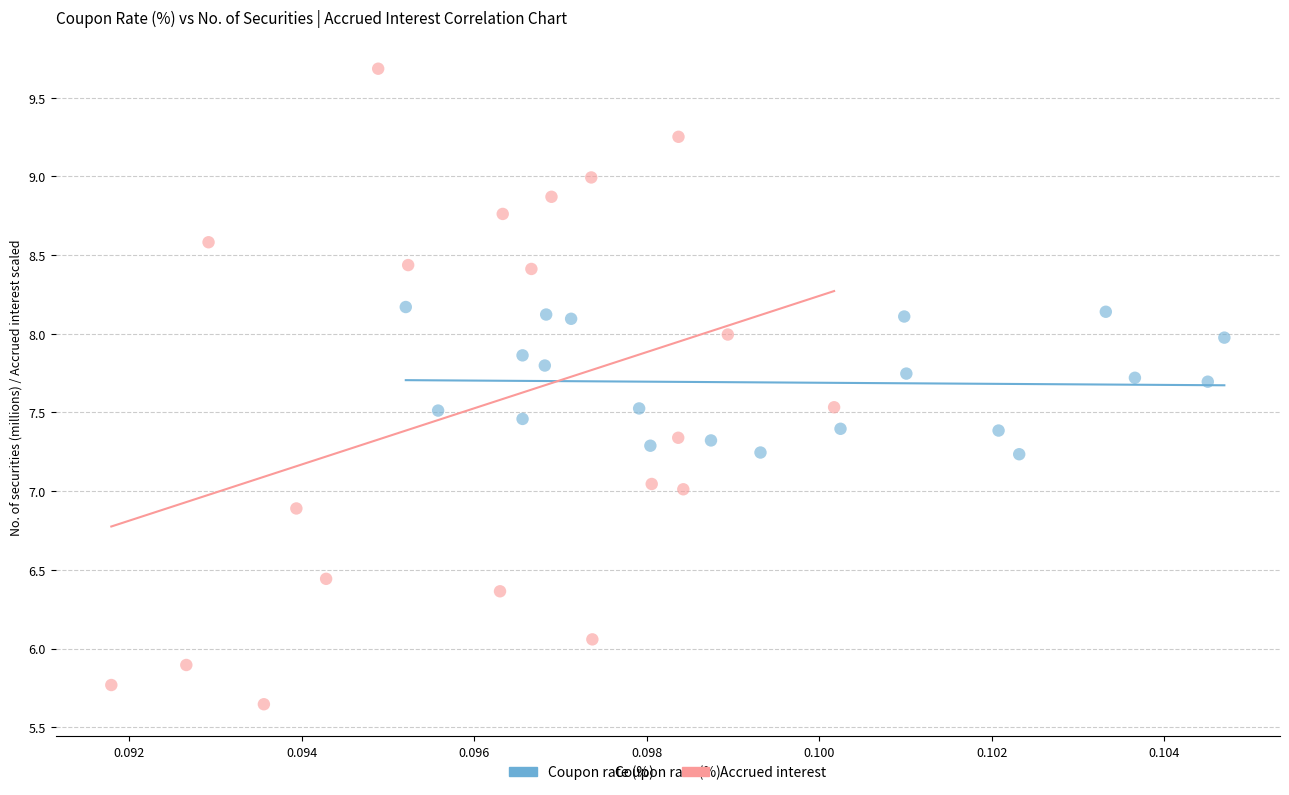

Which series contains the lowest Y value?

Accrued interest